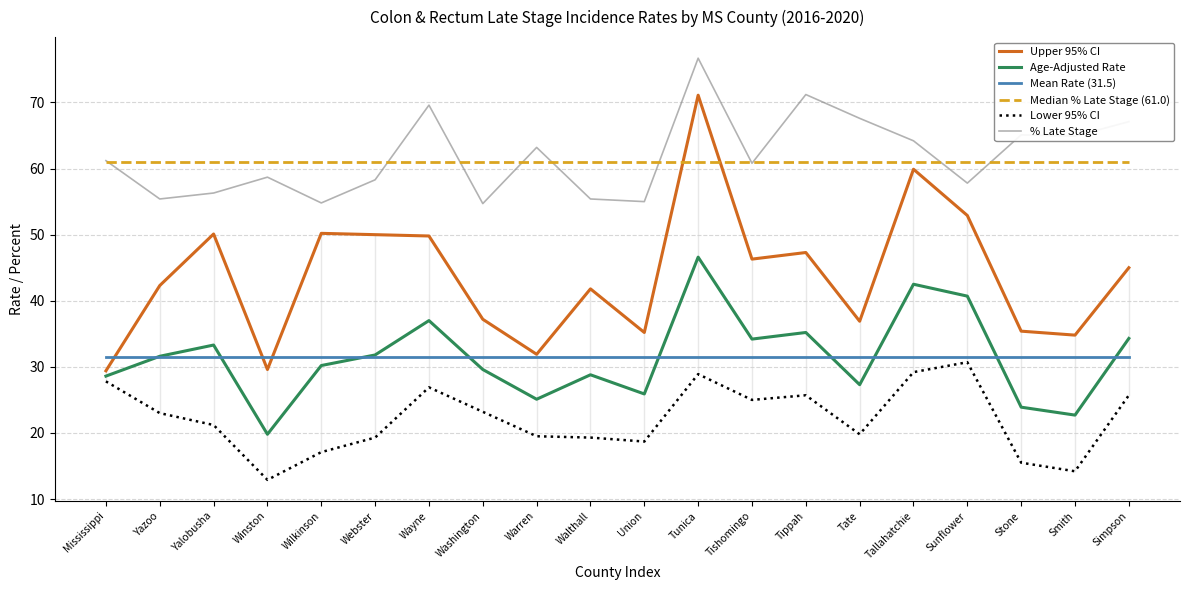

At which category is the sum across all series the highest?

Tunica